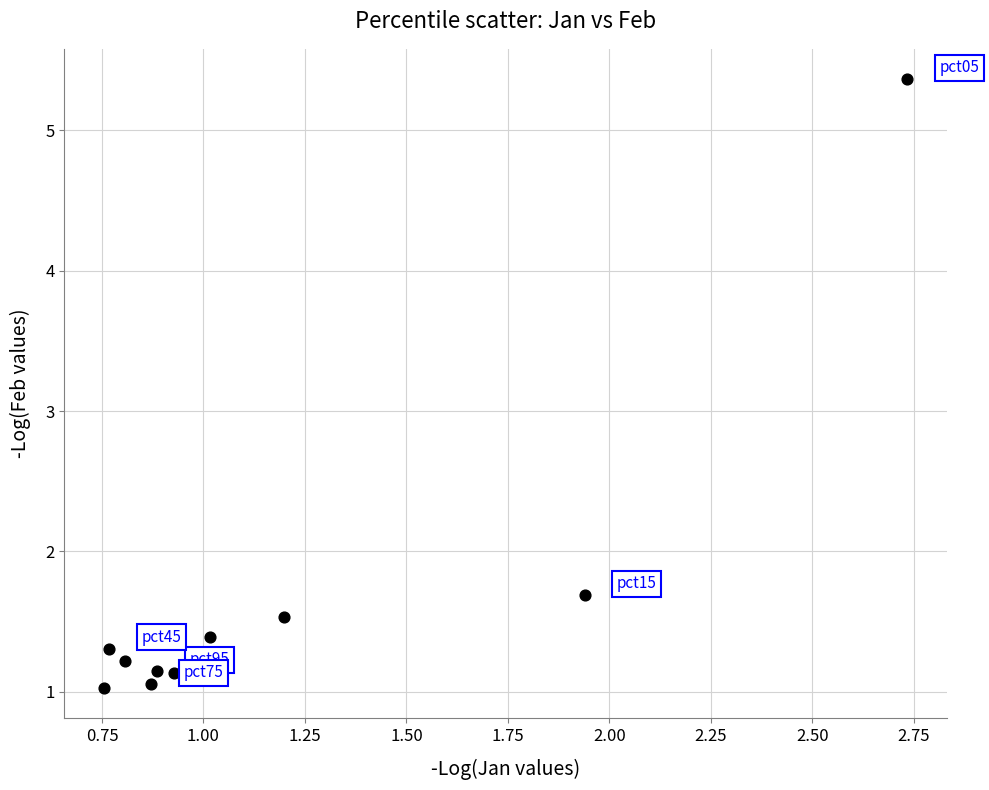

What is the range of Y values (max minus min)?

4.3